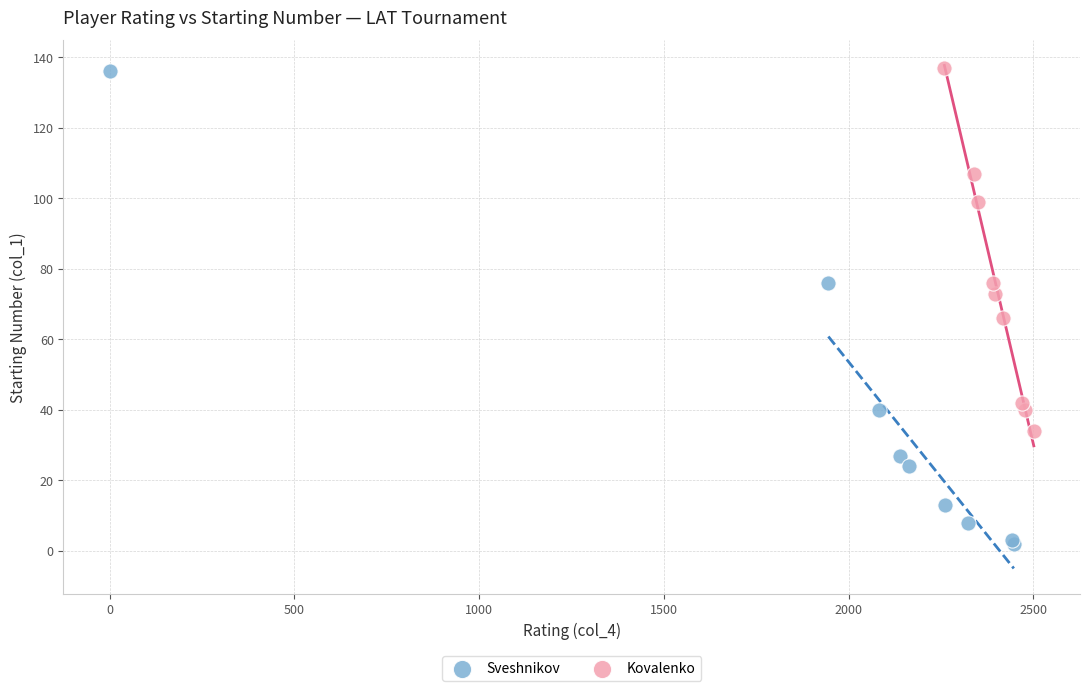

What are all the series names shown in the legend?

Sveshnikov, Kovalenko